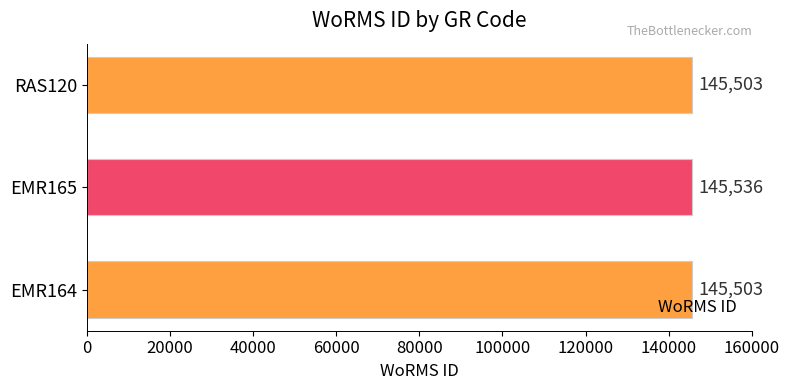

How many values exceed 145503?

1